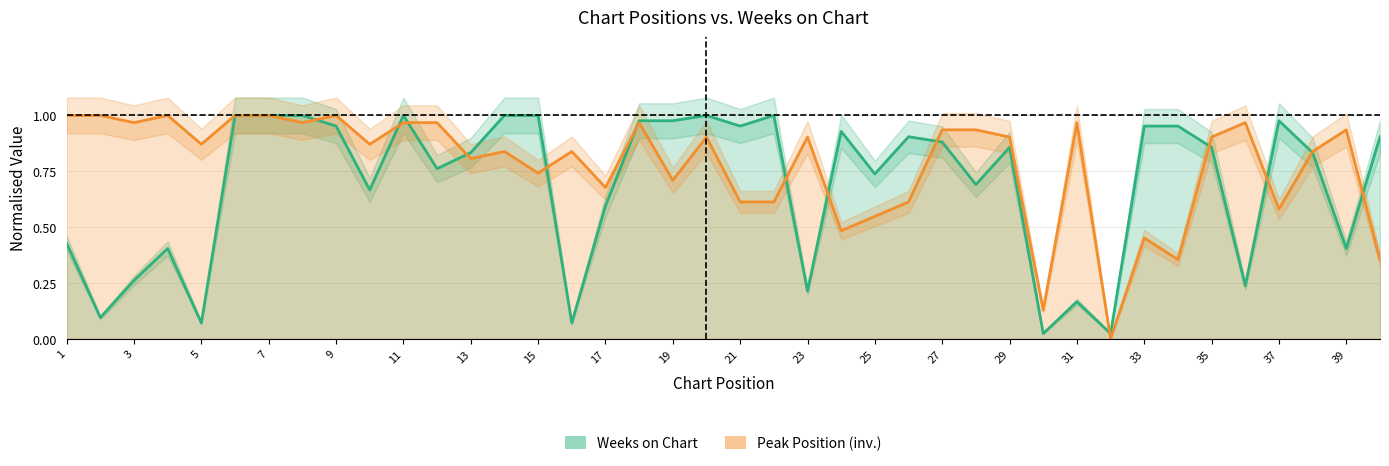

Between 4 and 11, which is larger?

4